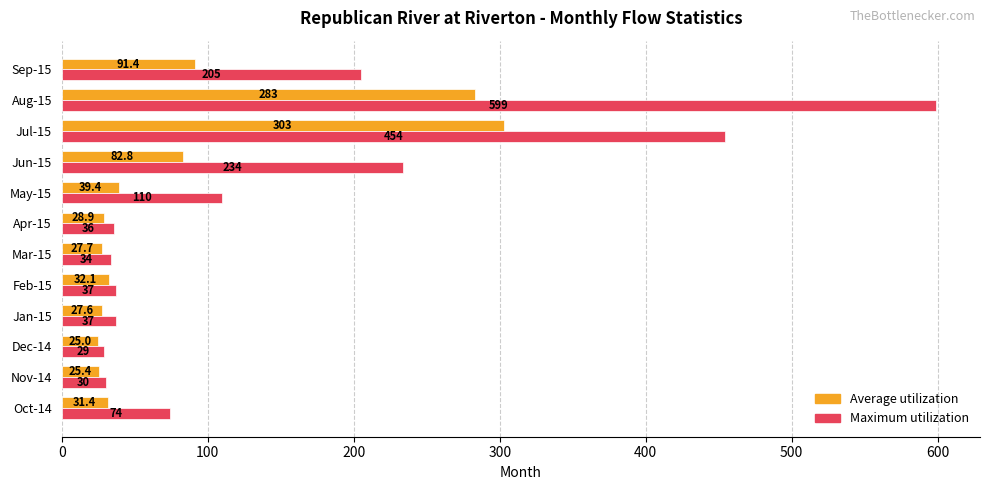

At which category is the sum across all series the highest?

Aug-15